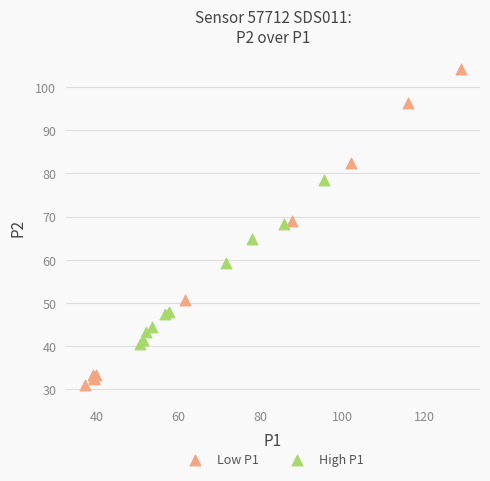

What are all the series names shown in the legend?

Low P1, High P1